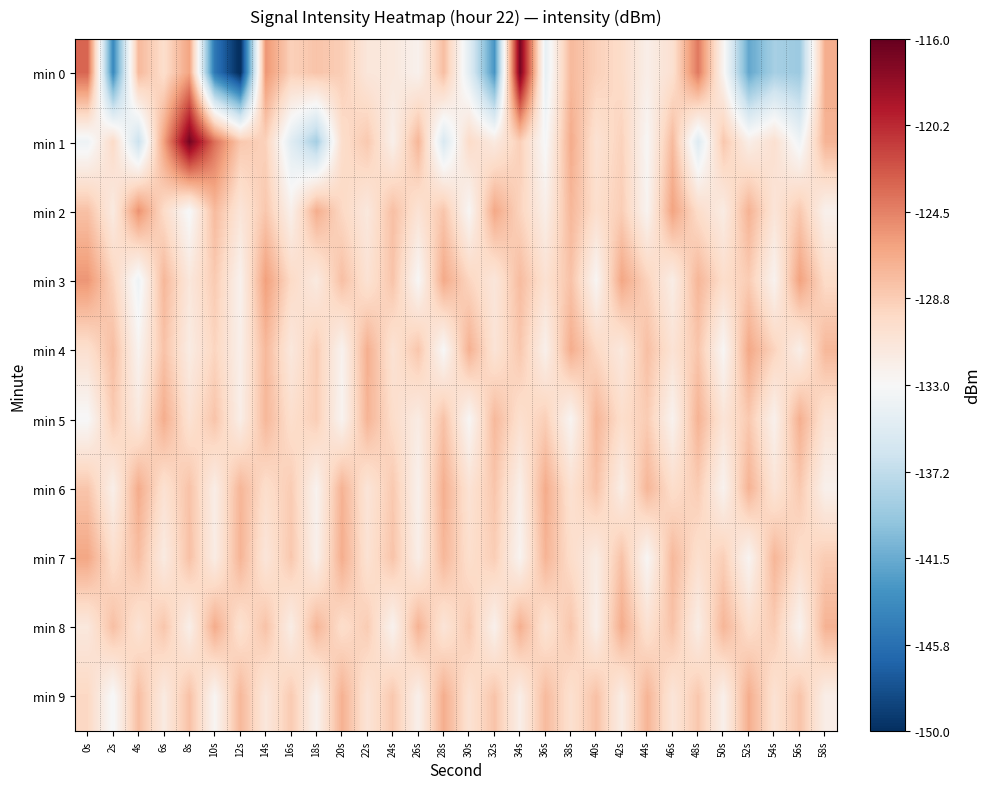

Reading right to left, what are all the values shown in this chart?

min 0: 58s=-126.8	56s=-139.2	54s=-138.6	52s=-141.8	50s=-132.6	48s=-124.1	46s=-130.3	44s=-131.9	42s=-129.8	40s=-129.0	38s=-127.5	36s=-134.4	34s=-116.8	32s=-143.0	30s=-134.8	28s=-127.8	26s=-132.3	24s=-131.2	22s=-131.0	20s=-128.8	18s=-128.2	16s=-129.0	14s=-125.5	12s=-150.4	10s=-145.2	8s=-126.3	6s=-130.0	4s=-127.5	2s=-143.9	0s=-123.2
min 1: 58s=-127.2	56s=-133.7	54s=-130.3	52s=-131.9	50s=-128.4	48s=-135.2	46s=-127.6	44s=-132.8	42s=-129.1	40s=-130.5	38s=-126.7	36s=-133.2	34s=-128.9	32s=-131.4	30s=-129.8	28s=-135.6	26s=-127.3	24s=-132.1	22s=-128.5	20s=-130.0	18s=-138.7	16s=-135.0	14s=-129.1	12s=-128.4	10s=-123.6	8s=-116.7	6s=-126.0	4s=-136.7	2s=-129.8	0s=-133.8
min 2: 58s=-132.2	56s=-128.5	54s=-130.8	52s=-127.1	50s=-131.6	48s=-129.9	46s=-126.2	44s=-132.5	42s=-128.8	40s=-130.1	38s=-127.4	36s=-131.9	34s=-129.2	32s=-126.5	30s=-132.8	28s=-128.3	26s=-130.6	24s=-127.9	22s=-131.2	20s=-129.5	18s=-126.8	16s=-132.1	14s=-128.4	12s=-130.9	10s=-127.6	8s=-133.2	6s=-129.8	4s=-125.3	2s=-131.5	0s=-128.0
min 3: 58s=-129.8	56s=-126.1	54s=-132.4	52s=-128.7	50s=-130.0	48s=-127.3	46s=-131.8	44s=-129.1	42s=-126.4	40s=-132.7	38s=-128.1	36s=-130.4	34s=-127.7	32s=-131.0	30s=-129.3	28s=-126.6	26s=-132.9	24s=-128.2	22s=-130.5	20s=-127.9	18s=-131.4	16s=-129.7	14s=-126.0	12s=-132.3	10s=-128.6	8s=-131.1	6s=-127.4	4s=-133.8	2s=-129.2	0s=-125.5
min 4: 58s=-127.4	56s=-131.9	54s=-129.2	52s=-126.5	50s=-132.8	48s=-128.3	46s=-130.6	44s=-127.9	42s=-131.2	40s=-129.5	38s=-126.8	36s=-132.1	34s=-128.4	32s=-130.7	30s=-127.0	28s=-133.0	26s=-128.3	24s=-130.6	22s=-126.9	20s=-132.4	18s=-128.7	16s=-131.2	14s=-127.5	12s=-132.0	10s=-129.3	8s=-131.6	6s=-128.1	4s=-132.5	2s=-127.8	0s=-130.2
min 5: 58s=-130.6	56s=-126.9	54s=-132.2	52s=-128.5	50s=-130.8	48s=-127.1	46s=-132.4	44s=-128.7	42s=-130.0	40s=-127.3	38s=-132.6	36s=-128.9	34s=-130.2	32s=-127.5	30s=-132.8	28s=-128.1	26s=-131.6	24s=-129.9	22s=-127.2	20s=-132.5	18s=-128.8	16s=-130.1	14s=-127.4	12s=-131.9	10s=-128.2	8s=-130.5	6s=-126.8	4s=-131.3	2s=-128.6	0s=-133.1
min 6: 58s=-132.2	56s=-128.5	54s=-130.8	52s=-127.1	50s=-132.4	48s=-128.7	46s=-130.0	44s=-127.3	42s=-131.8	40s=-128.1	38s=-130.4	36s=-126.7	34s=-132.0	32s=-128.3	30s=-130.6	28s=-126.9	26s=-132.2	24s=-128.5	22s=-130.8	20s=-127.1	18s=-132.4	16s=-128.7	14s=-130.0	12s=-127.3	10s=-131.8	8s=-128.1	6s=-130.4	4s=-126.7	2s=-132.0	0s=-128.3
min 7: 58s=-128.7	56s=-130.0	54s=-127.3	52s=-132.6	50s=-128.9	48s=-130.2	46s=-127.5	44s=-132.8	42s=-128.1	40s=-131.6	38s=-129.9	36s=-127.2	34s=-132.5	32s=-128.8	30s=-130.1	28s=-127.4	26s=-131.9	24s=-128.2	22s=-130.5	20s=-126.8	18s=-132.1	16s=-128.4	14s=-130.9	12s=-127.2	10s=-131.7	8s=-128.0	6s=-131.5	4s=-127.8	2s=-130.1	0s=-126.4
min 8: 58s=-127.1	56s=-132.4	54s=-128.7	52s=-130.0	50s=-127.3	48s=-131.8	46s=-128.1	44s=-130.4	42s=-126.7	40s=-132.0	38s=-128.3	36s=-130.6	34s=-126.9	32s=-132.2	30s=-128.5	28s=-130.8	26s=-127.1	24s=-132.4	22s=-128.7	20s=-130.0	18s=-127.3	16s=-131.8	14s=-128.1	12s=-130.4	10s=-126.7	8s=-132.0	6s=-128.3	4s=-130.6	2s=-127.9	0s=-131.2
min 9: 58s=-131.9	56s=-128.2	54s=-130.5	52s=-126.8	50s=-132.1	48s=-128.4	46s=-130.9	44s=-127.2	42s=-131.7	40s=-128.0	38s=-130.3	36s=-127.6	34s=-131.9	32s=-128.2	30s=-130.5	28s=-126.8	26s=-132.1	24s=-128.4	22s=-130.7	20s=-127.0	18s=-132.3	16s=-128.6	14s=-131.1	12s=-127.4	10s=-132.7	8s=-128.0	6s=-131.5	4s=-127.8	2s=-133.2	0s=-129.5